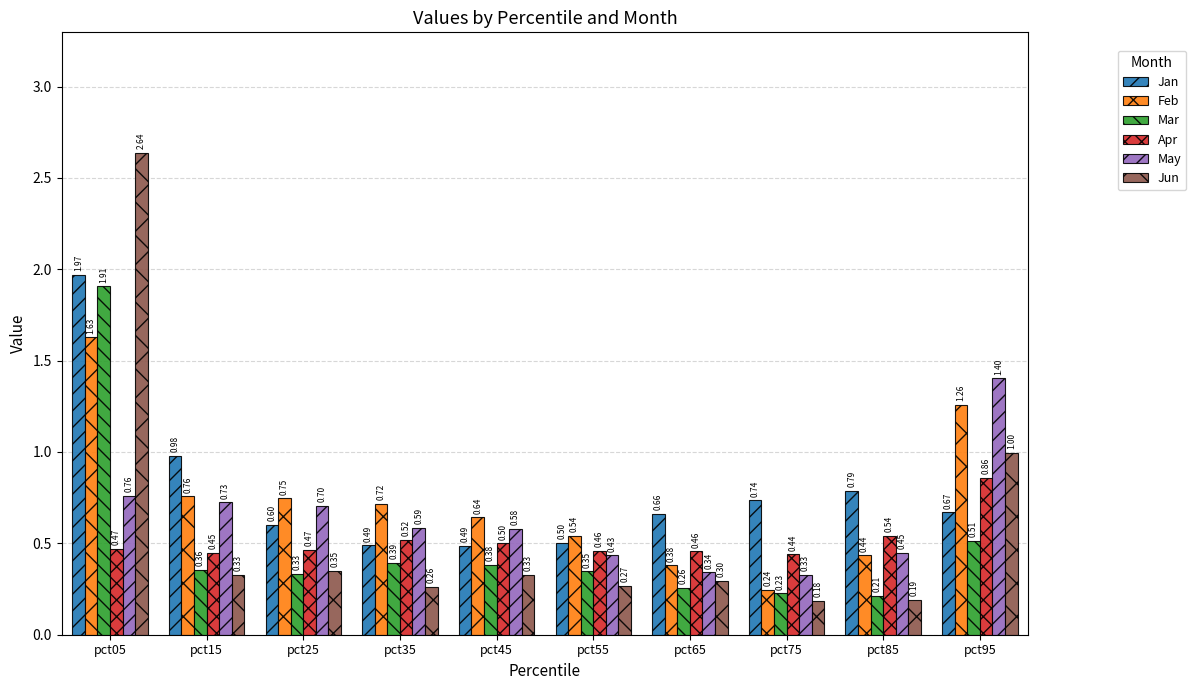

At which label does Apr reach its peak?

pct95